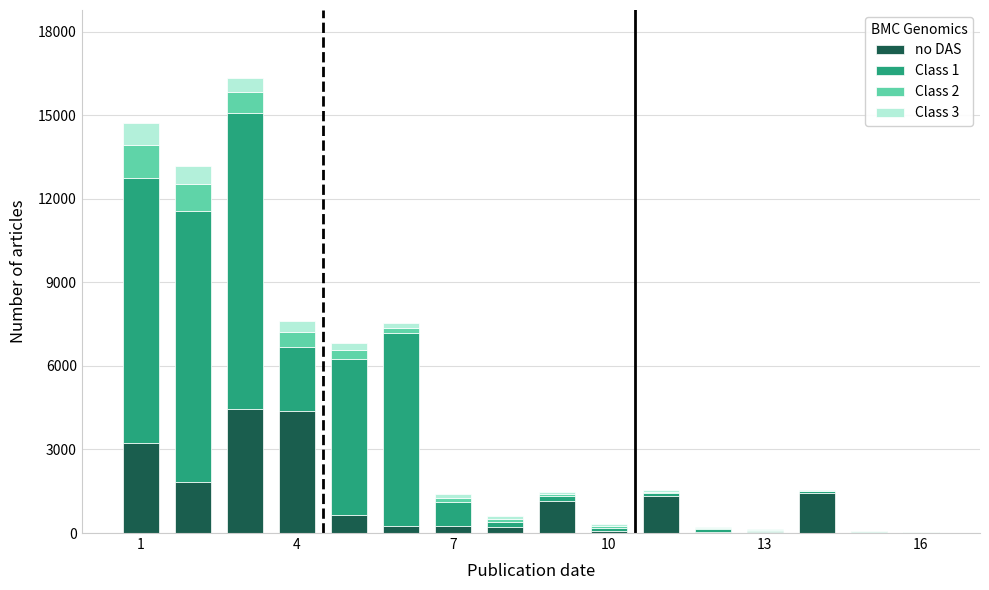

What is the highest value of the no DAS series?

4470